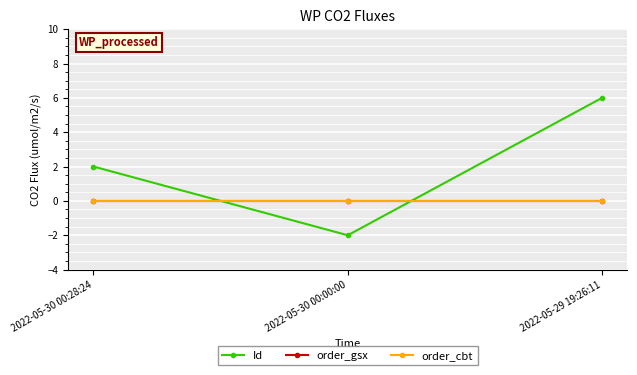

What is the average value of the Id series?

2